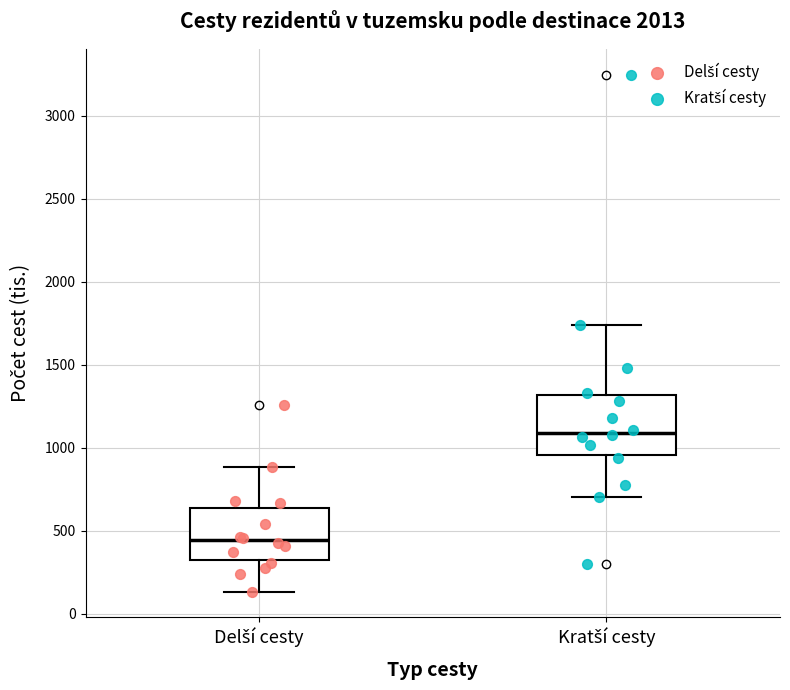

Where is the upper edge of the box for Delší cesty on the y-axis? The values are not printed on the chart, so give them approximately, as read against the axis.

650